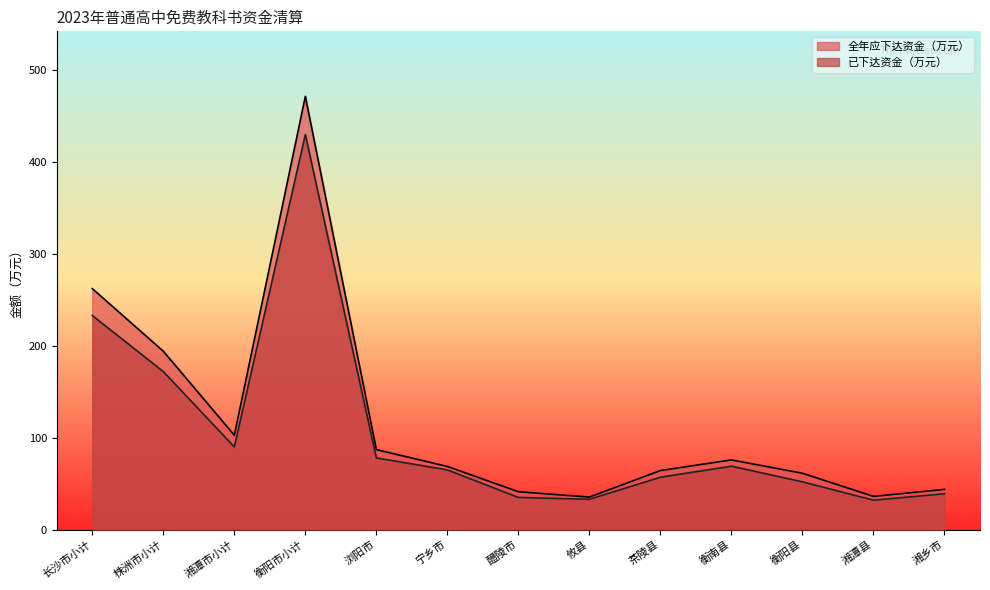

Reading right to left, list all the values displayed in this chart.

全年应下达资金（万元）: 43.8	36.2	61.3	75.8	64.3	35.4	41.2	68.7	87.0	471.6	102.7	194.2	262.3
已下达资金（万元）: 39.0	32.0	52.0	69.0	57.0	33.0	35.0	65.0	78.0	430.0	90.0	172.0	233.0